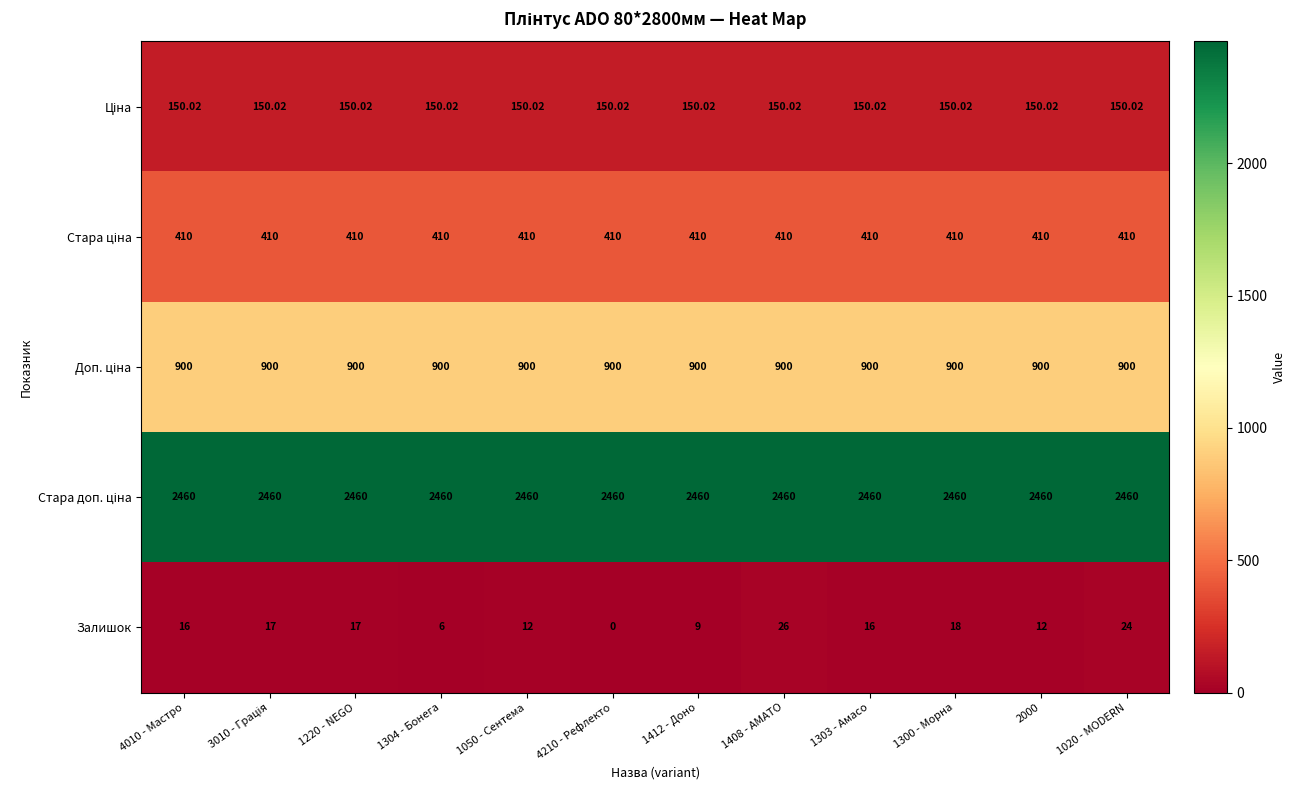

Between 1220 - NEGO and 1412 - Доно, which series saw the biggest shift?

Залишок